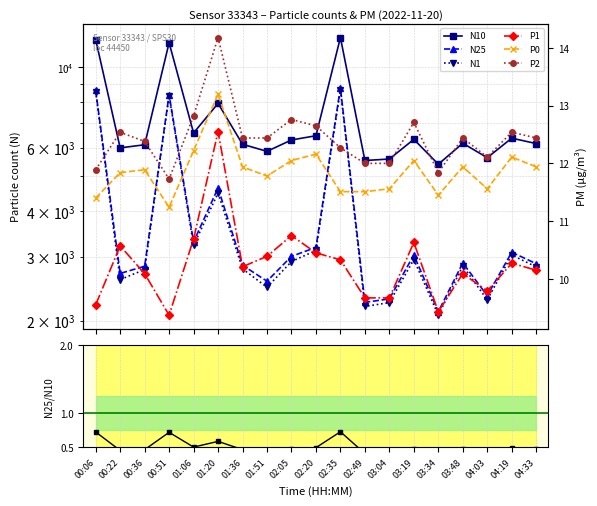

Reading right to left, extract all data points from this chart.

N10: 04:33=6152.0	04:19=6367.8	04:03=5625.9	03:48=6165.4	03:34=5396.8	03:19=6320.3	03:04=5577.6	02:49=5526.7	02:35=12050.3	02:20=6465.6	02:05=6295.1	01:51=5856.6	01:36=6125.3	01:20=7937.3	01:06=6580.5	00:51=11663.2	00:36=6106.0	00:22=5987.5	00:06=11893.8
N25: 04:33=2872.6	04:19=3089.1	04:03=2345.6	03:48=2886.6	03:34=2118.9	03:19=3036.3	03:04=2298.5	02:49=2247.3	02:35=8762.3	02:20=3185.7	02:05=3009.4	01:51=2570.8	01:36=2844.8	01:20=4644.3	01:06=3298.7	00:51=8383.0	00:36=2826.5	00:22=2700.7	00:06=8614.1
N1: 04:33=2814.7	04:19=3034.8	04:03=2283.7	03:48=2832.7	03:34=2072.2	03:19=2949.5	03:04=2244.0	02:49=2190.6	02:35=8652.3	02:20=3124.0	02:05=2911.6	01:51=2473.7	01:36=2779.9	01:20=4497.0	01:06=3224.3	00:51=8322.8	00:36=2767.9	00:22=2597.0	00:06=8556.2
P1: 04:33=10.2	04:19=10.3	04:03=9.8	03:48=10.1	03:34=9.4	03:19=10.6	03:04=9.7	02:49=9.7	02:35=10.3	02:20=10.4	02:05=10.8	01:51=10.4	01:36=10.2	01:20=12.6	01:06=10.7	00:51=9.4	00:36=10.1	00:22=10.6	00:06=9.6
P0: 04:33=11.9	04:19=12.1	04:03=11.6	03:48=11.9	03:34=11.4	03:19=12.1	03:04=11.6	02:49=11.5	02:35=11.5	02:20=12.2	02:05=12.1	01:51=11.8	01:36=11.9	01:20=13.2	01:06=12.2	00:51=11.2	00:36=11.9	00:22=11.8	00:06=11.4
P2: 04:33=12.4	04:19=12.5	04:03=12.1	03:48=12.4	03:34=11.8	03:19=12.7	03:04=12.0	02:49=12.0	02:35=12.3	02:20=12.7	02:05=12.8	01:51=12.4	01:36=12.4	01:20=14.2	01:06=12.8	00:51=11.7	00:36=12.4	00:22=12.5	00:06=11.9